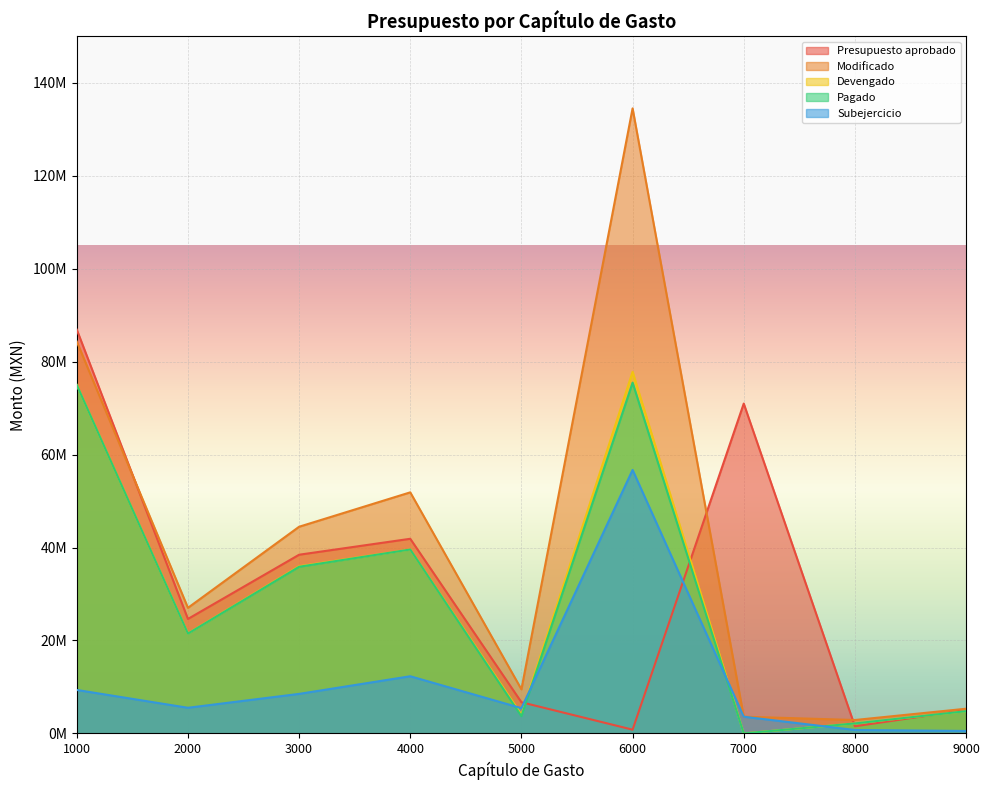

What is the value of the Presupuesto aprobado point at the 3rd from the left?

38448403.0